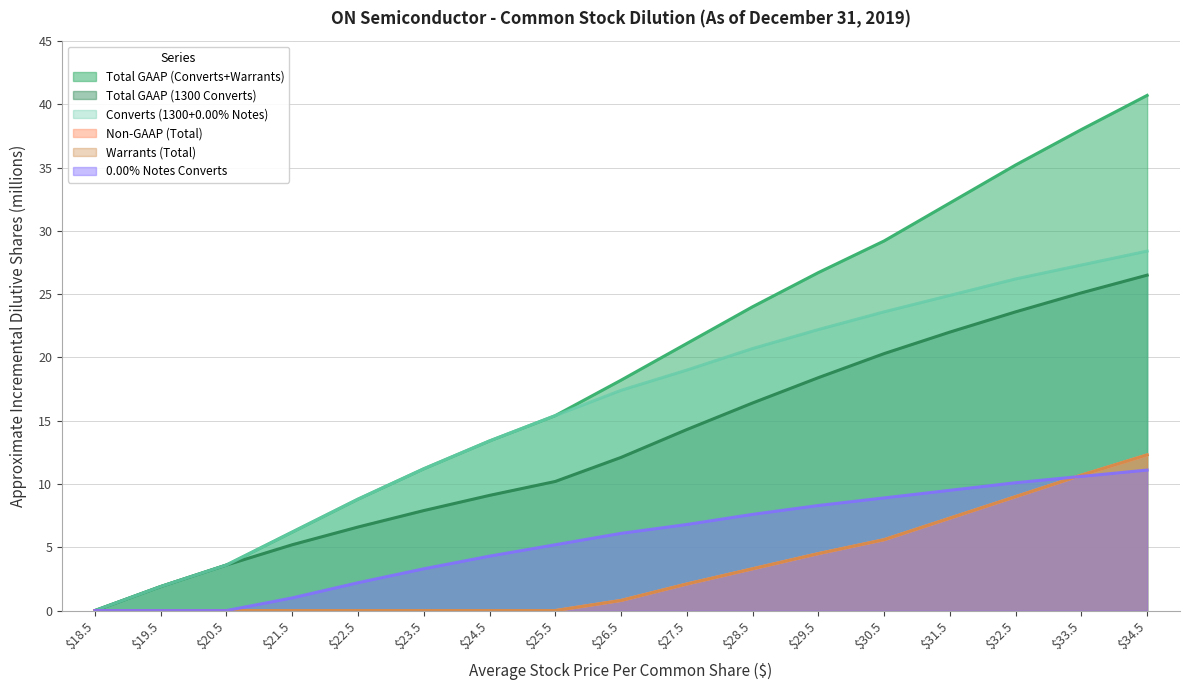

What is the label of the 15th point from the left?

32.5